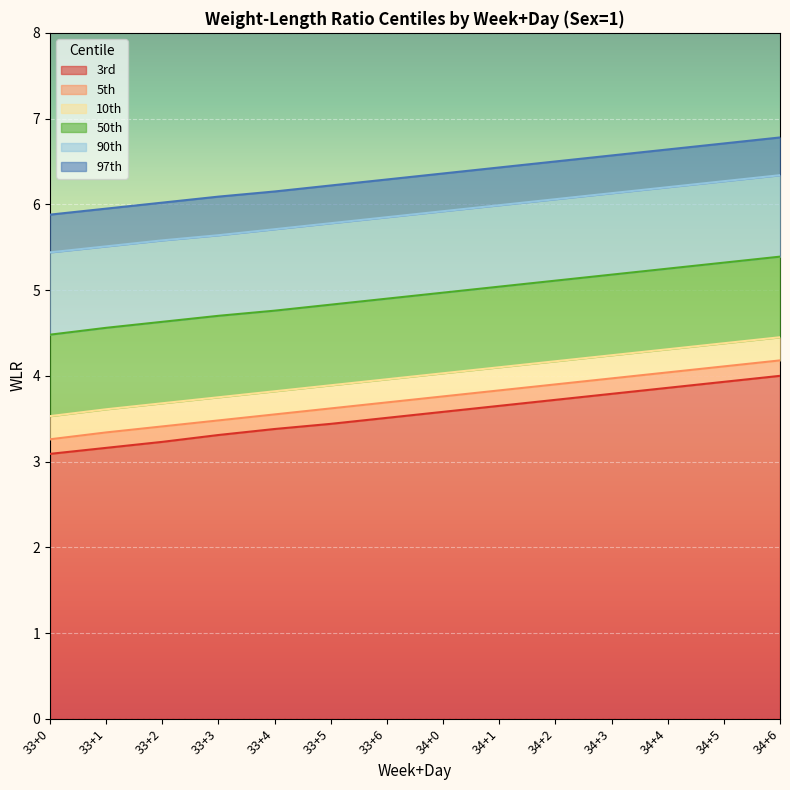

Reading left to right, list all the values displayed in this chart.

3rd: 3.1	3.2	3.2	3.3	3.4	3.4	3.5	3.6	3.6	3.7	3.8	3.9	3.9	4.0
5th: 3.3	3.3	3.4	3.5	3.5	3.6	3.7	3.8	3.8	3.9	4.0	4.0	4.1	4.2
10th: 3.5	3.6	3.7	3.8	3.8	3.9	4.0	4.0	4.1	4.2	4.2	4.3	4.4	4.5
50th: 4.5	4.6	4.6	4.7	4.8	4.8	4.9	5.0	5.0	5.1	5.2	5.2	5.3	5.4
90th: 5.4	5.5	5.6	5.6	5.7	5.8	5.8	5.9	6.0	6.1	6.1	6.2	6.3	6.3
97th: 5.9	6.0	6.0	6.1	6.2	6.2	6.3	6.4	6.4	6.5	6.6	6.6	6.7	6.8